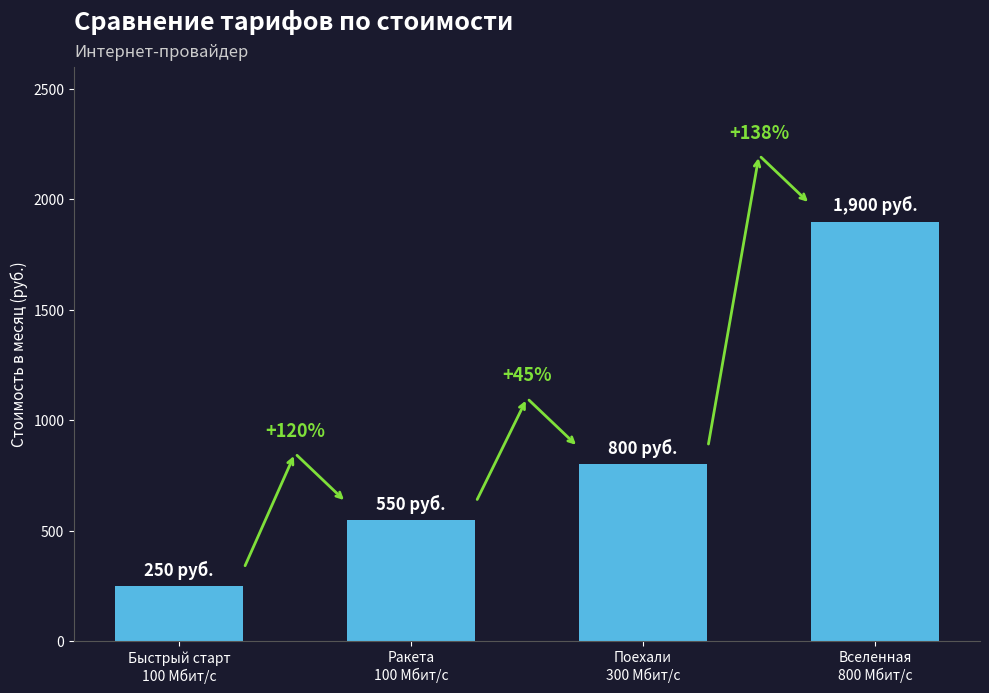

Reading left to right, what are all the values shown in this chart?

250	550	800	1900